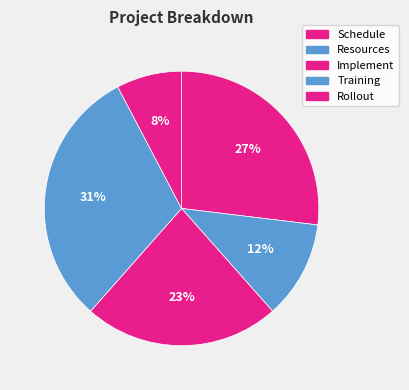

How many slices are in this pie chart?

5